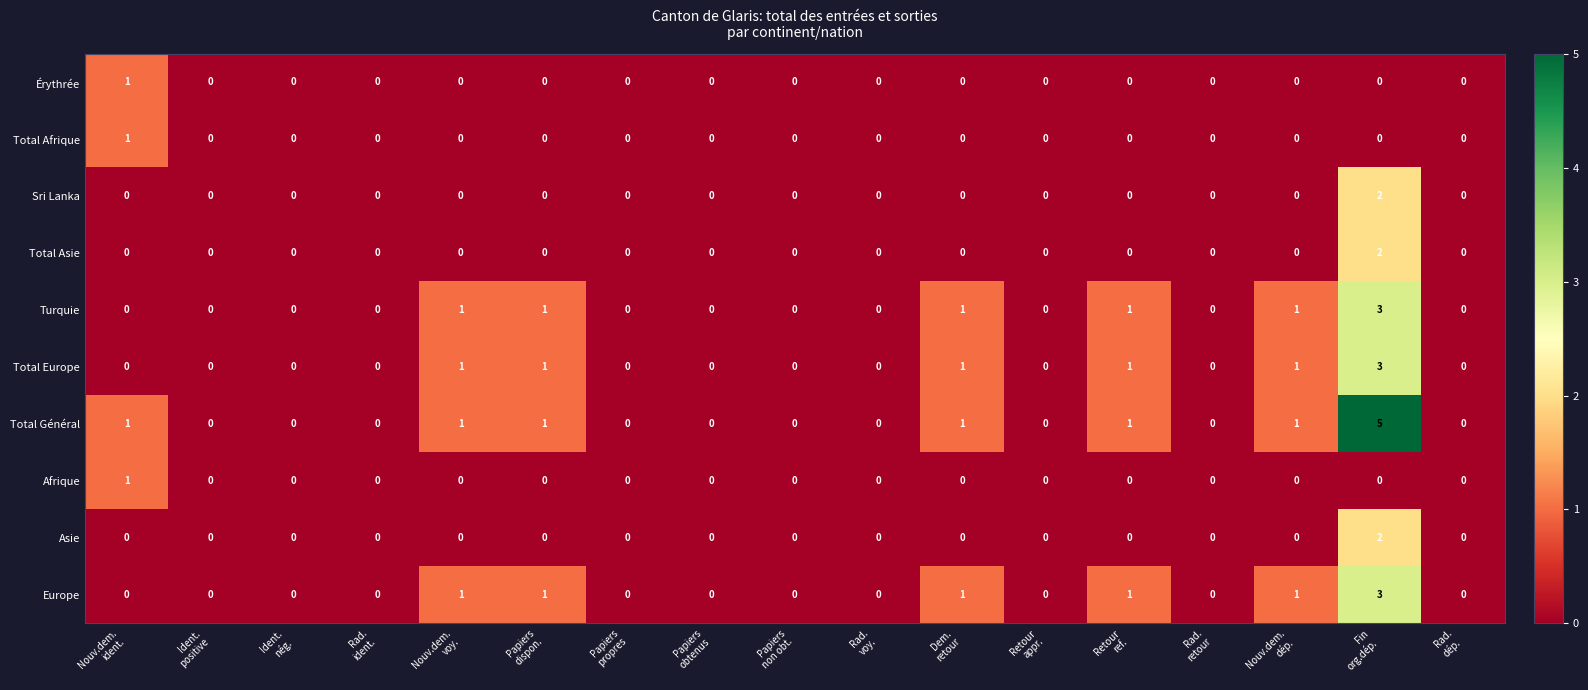

What is the sum of all Turquie values?

8